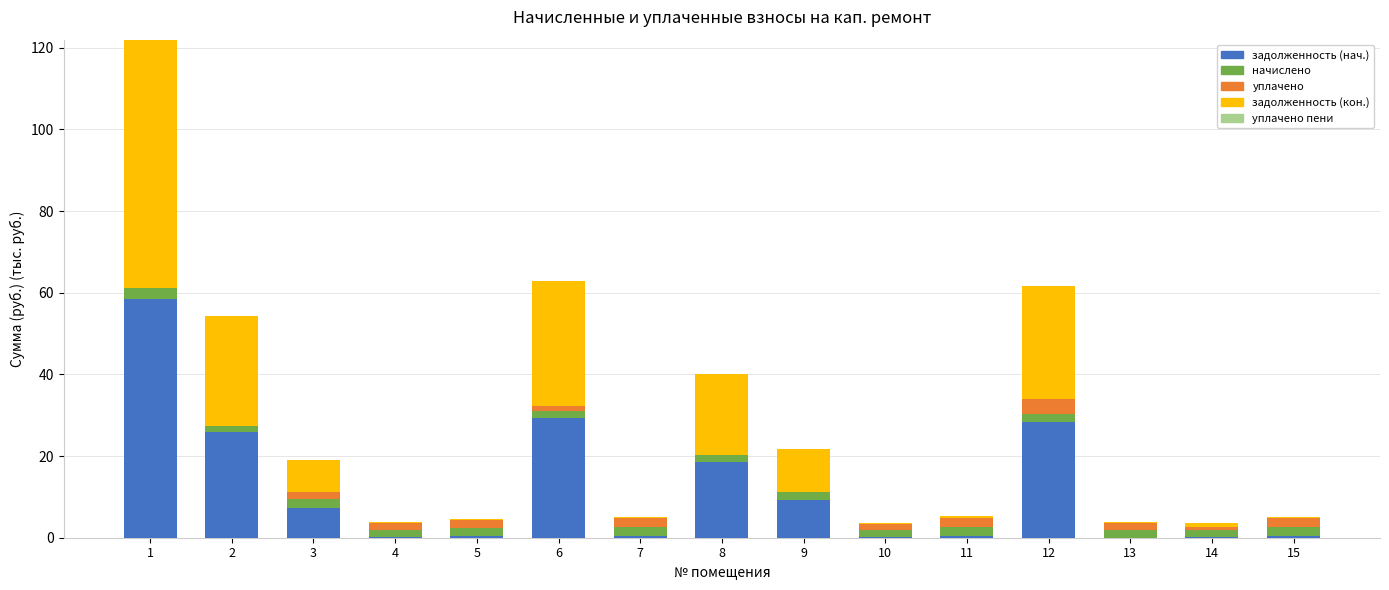

What is the maximum value for задолженность (нач.)?

58.4